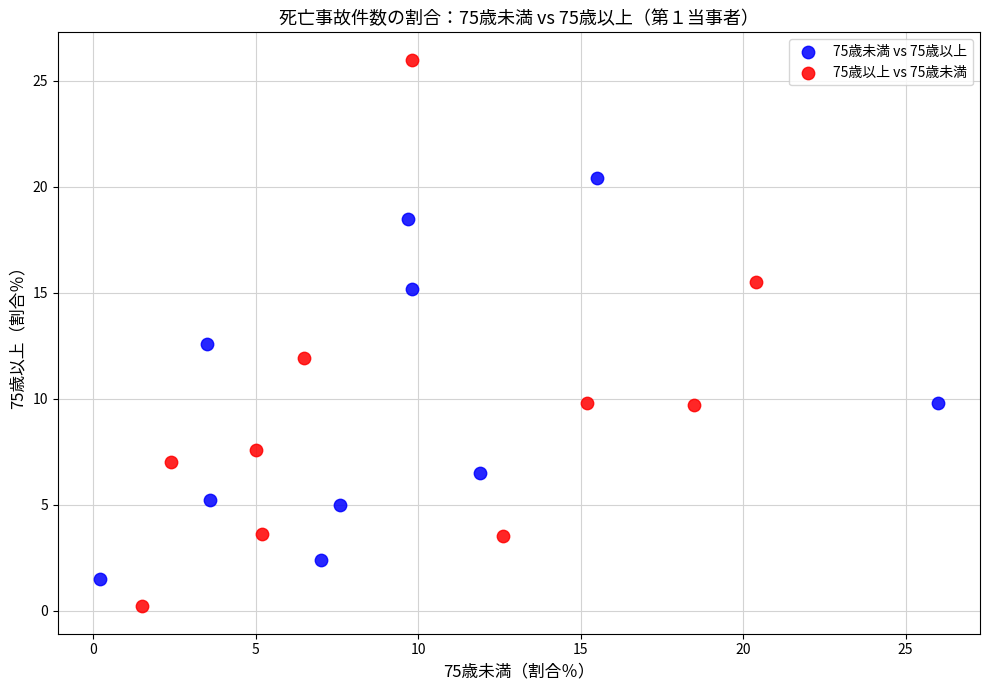

Which series contains the highest Y value?

75歳以上 vs 75歳未満